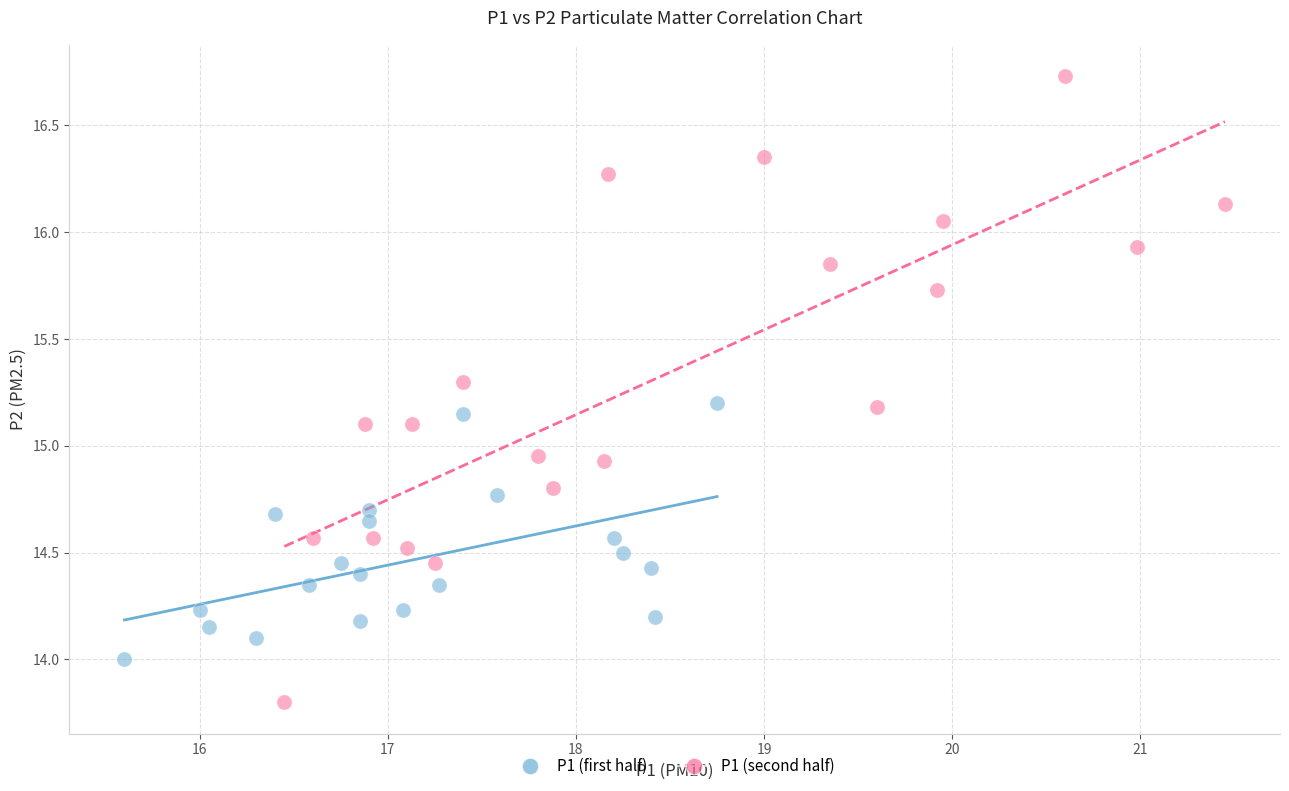

Which series reaches the maximum Y coordinate?

P1 (second half)